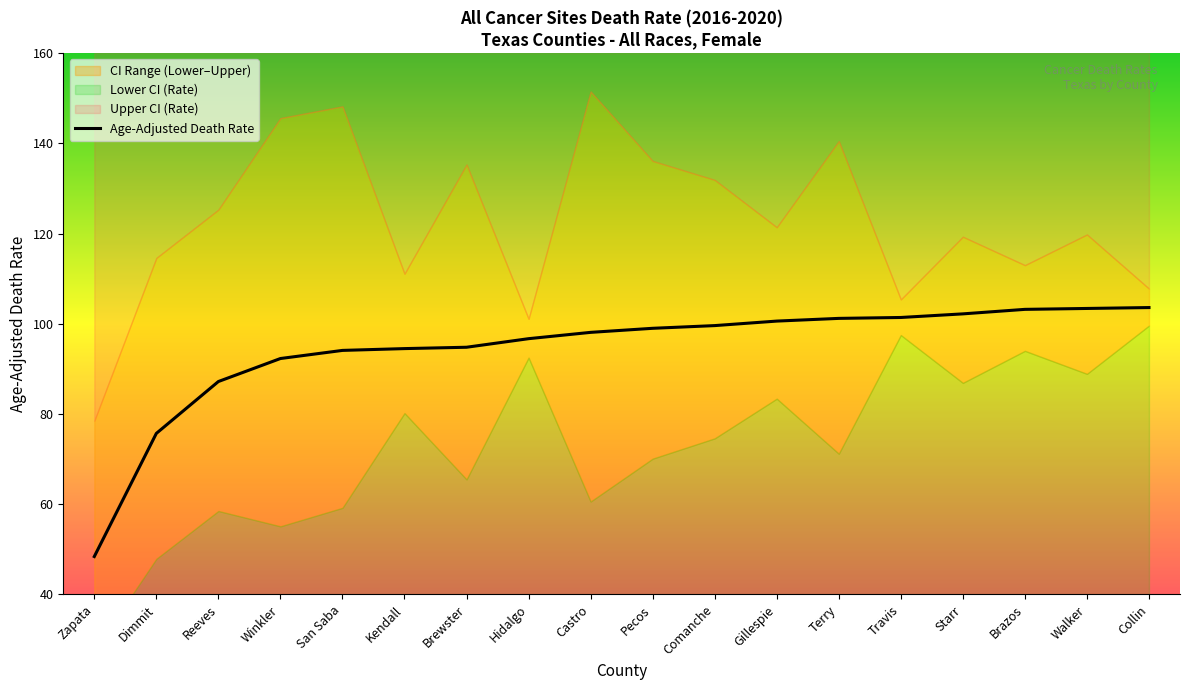

What is the label of the 4th point from the left?

Winkler